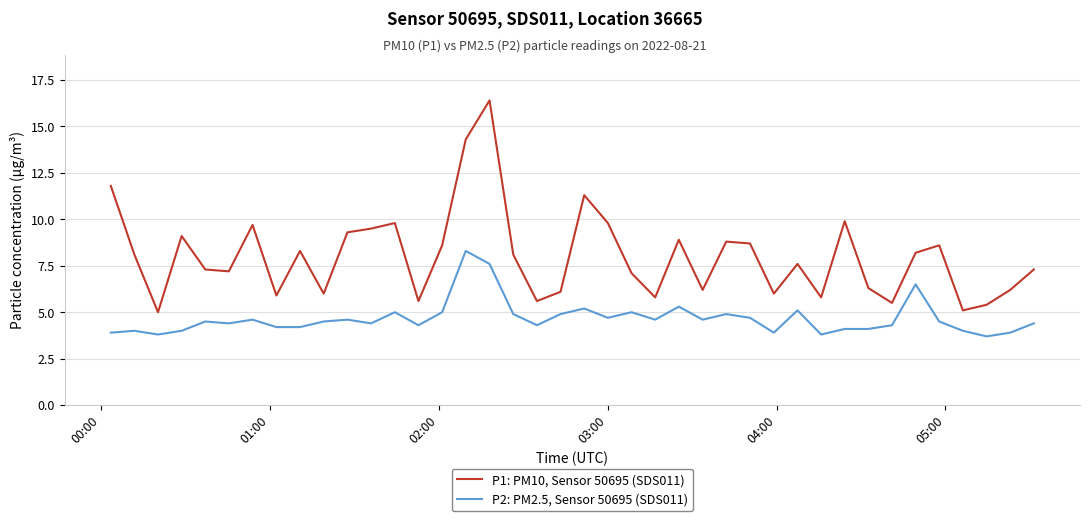

What are all the series names shown in the legend?

P1: PM10, Sensor 50695 (SDS011), P2: PM2.5, Sensor 50695 (SDS011)